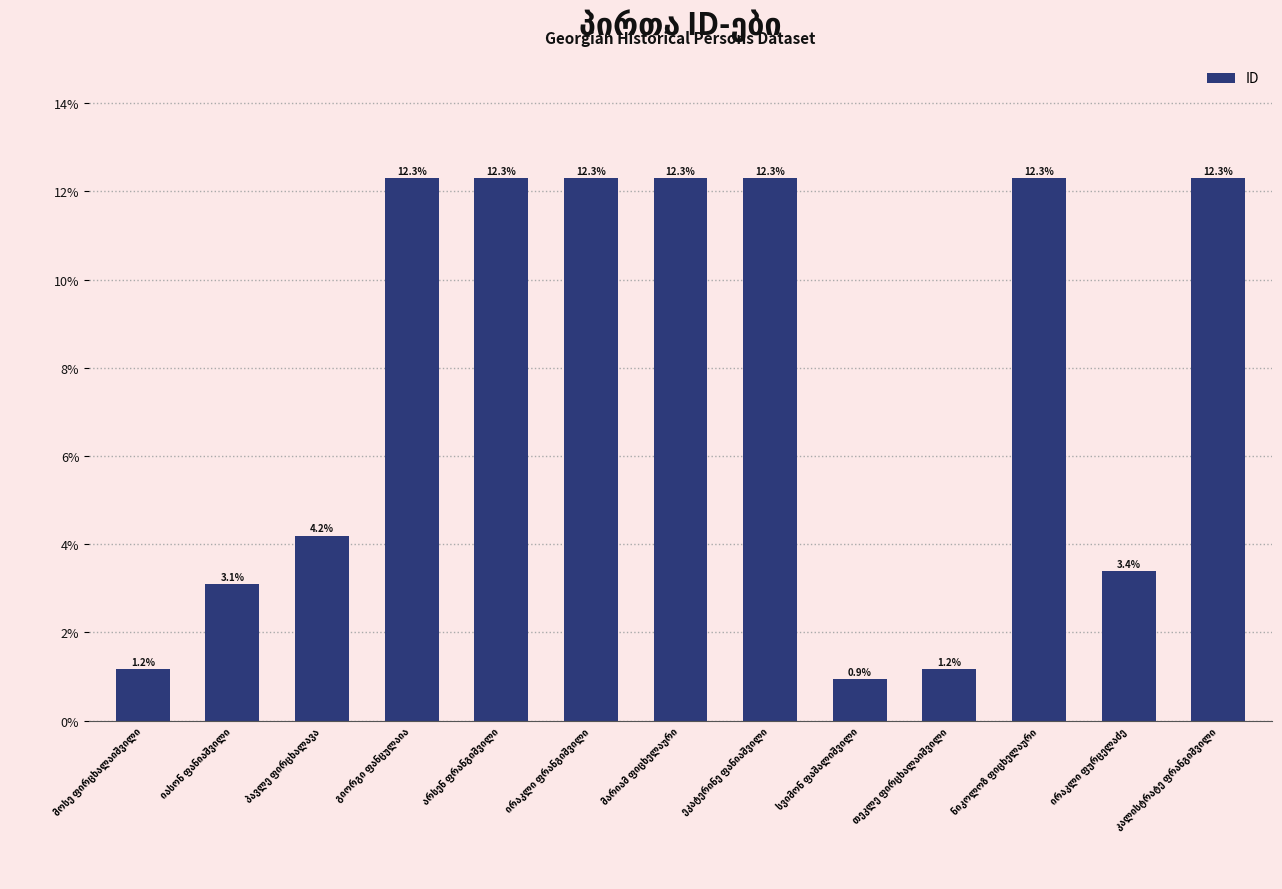

What is the value of the 1st bar from the left?

1.2